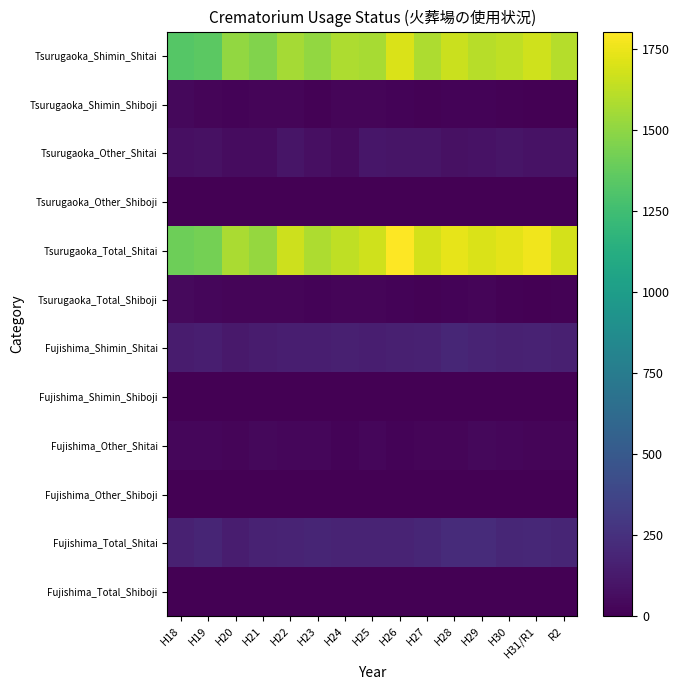

List the series in order of their peak value, lowest first.

Fujishima_Other_Shiboji, Fujishima_Shimin_Shiboji, Fujishima_Total_Shiboji, Tsurugaoka_Other_Shiboji, Fujishima_Other_Shitai, Tsurugaoka_Shimin_Shiboji, Tsurugaoka_Total_Shiboji, Tsurugaoka_Other_Shitai, Fujishima_Shimin_Shitai, Fujishima_Total_Shitai, Tsurugaoka_Shimin_Shitai, Tsurugaoka_Total_Shitai